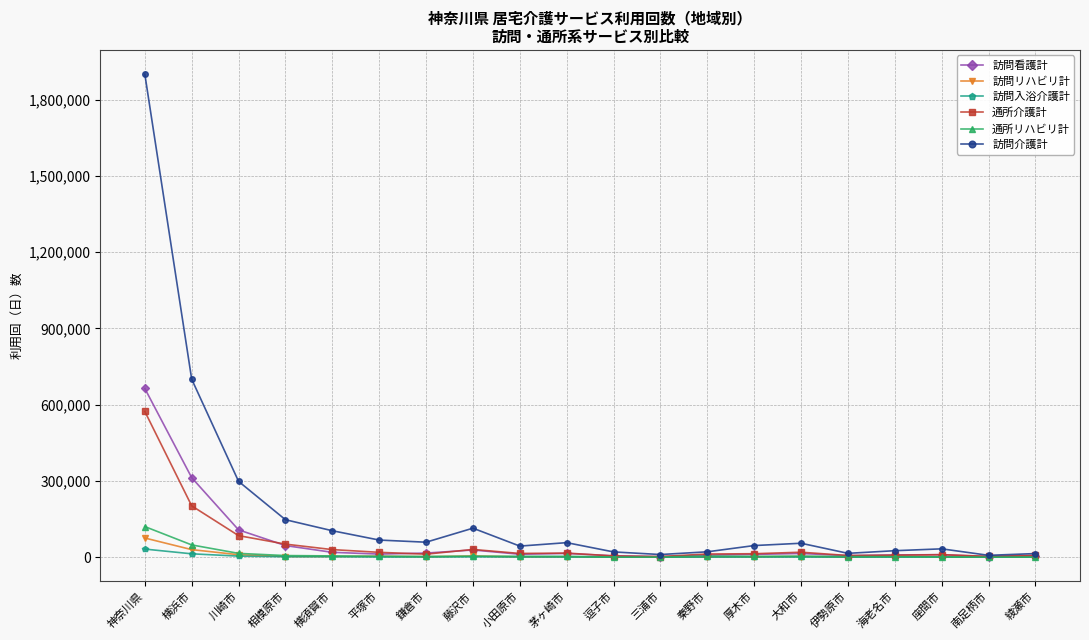

What are all the series names shown in the legend?

訪問看護計, 訪問リハビリ計, 訪問入浴介護計, 通所介護計, 通所リハビリ計, 訪問介護計